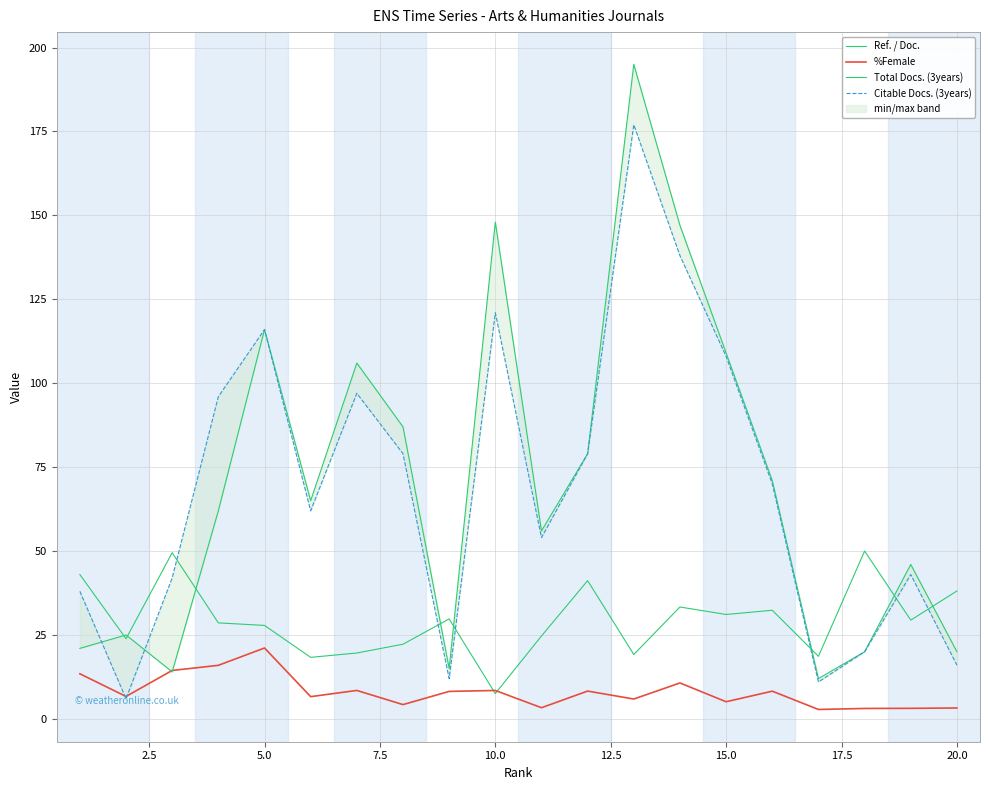

At how many categories does at least one series exceed 152?

1